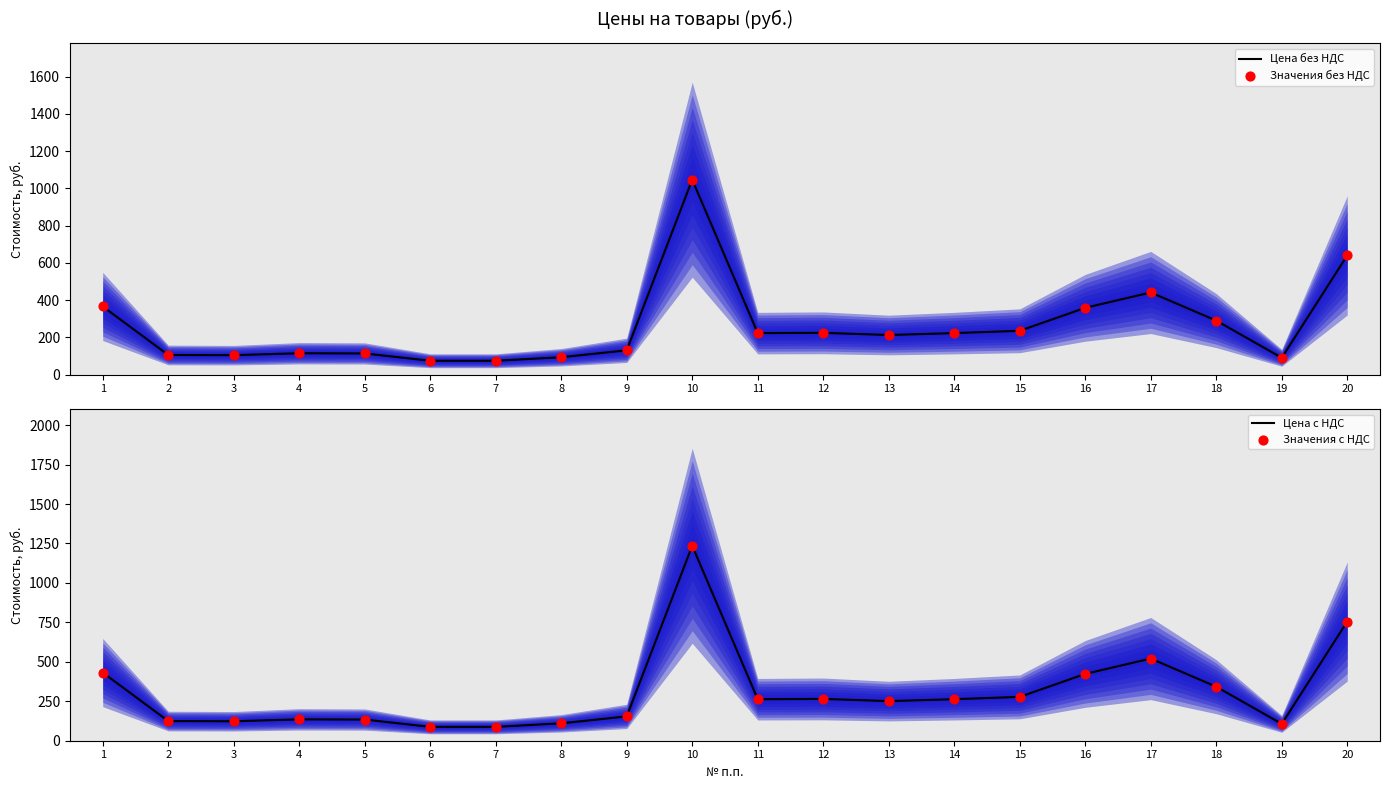

At which category is the sum across all series the highest?

10